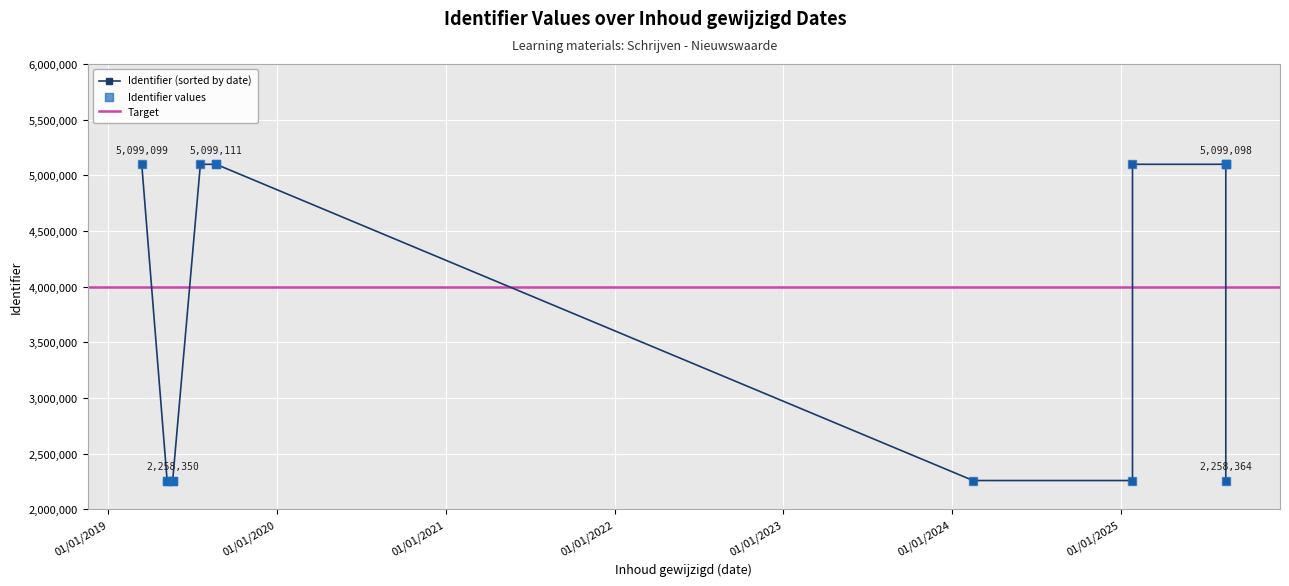

What is the change in value from 2025-08-16 to 2019-05-08?

-2840744